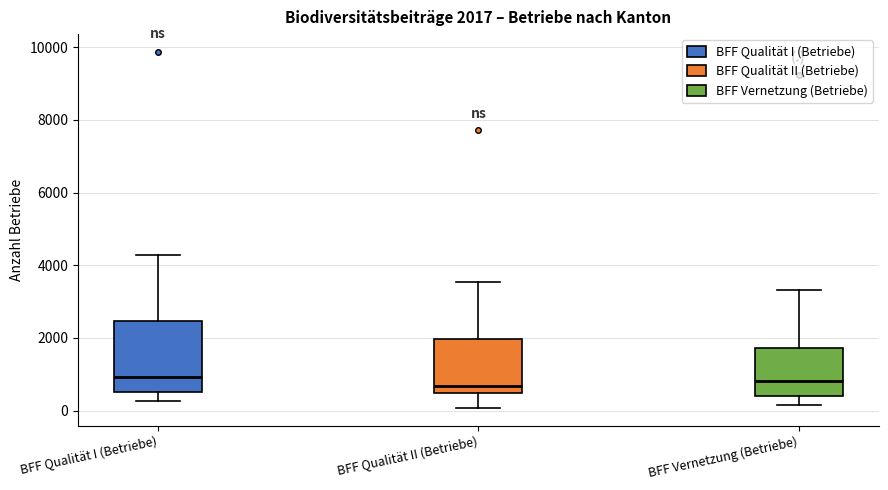

Comparing the boxes themselves (not the whiskers), which one is the tallest?

BFF Qualität I (Betriebe)